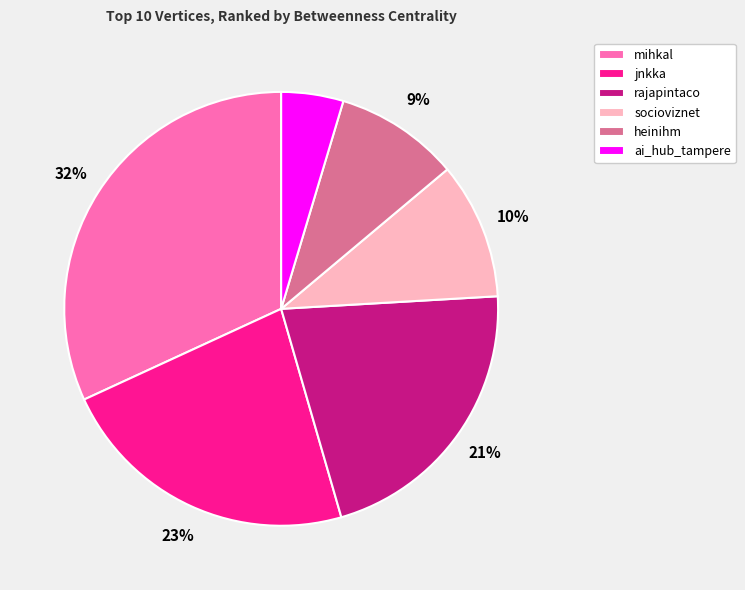

Which has a higher value, rajapintaco or mihkal?

mihkal